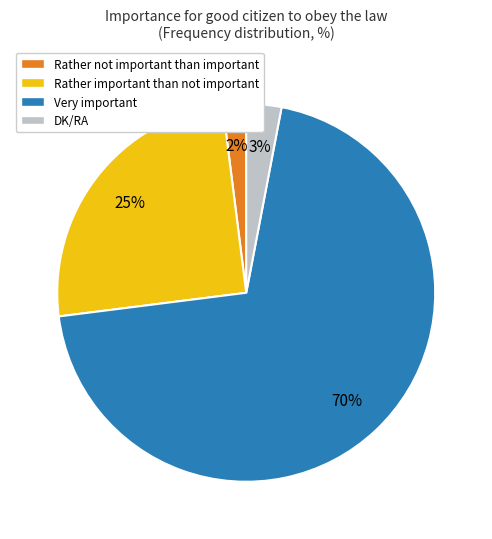

Does any single category account for the majority?

Yes